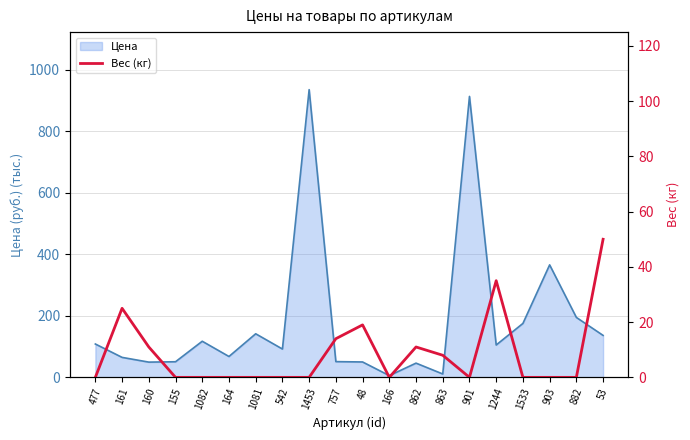

Where is Цена nearest to the value 470?

903